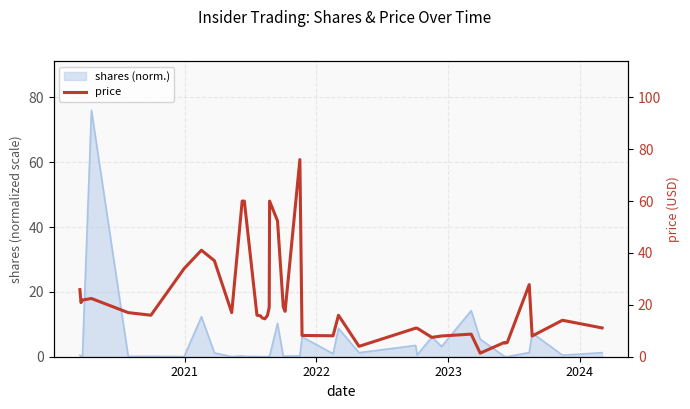

What is the label of the 37th point from the right?

2023